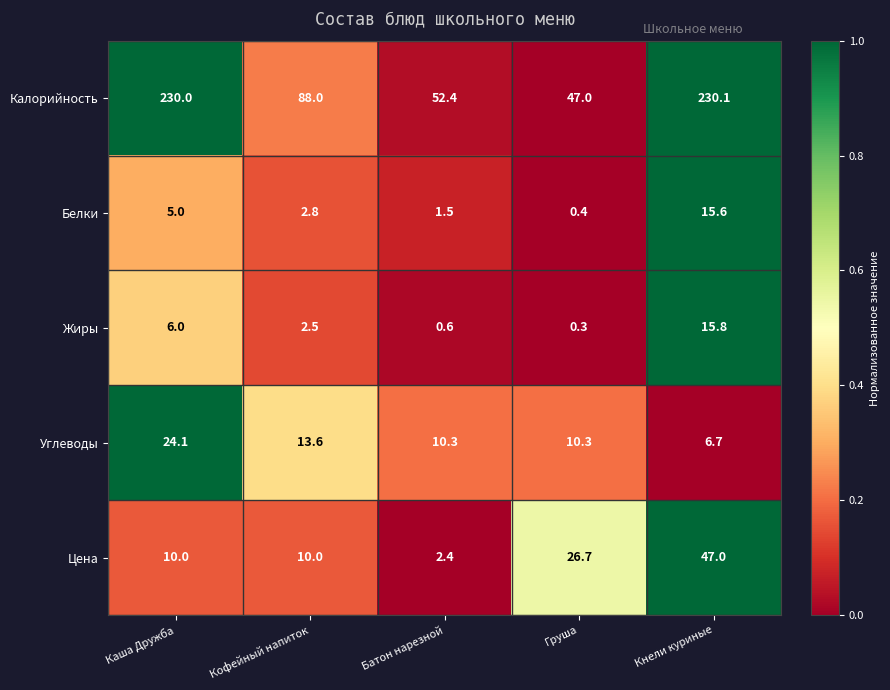

The value of Жиры at Каша Дружба is 6.0. True or false?

True